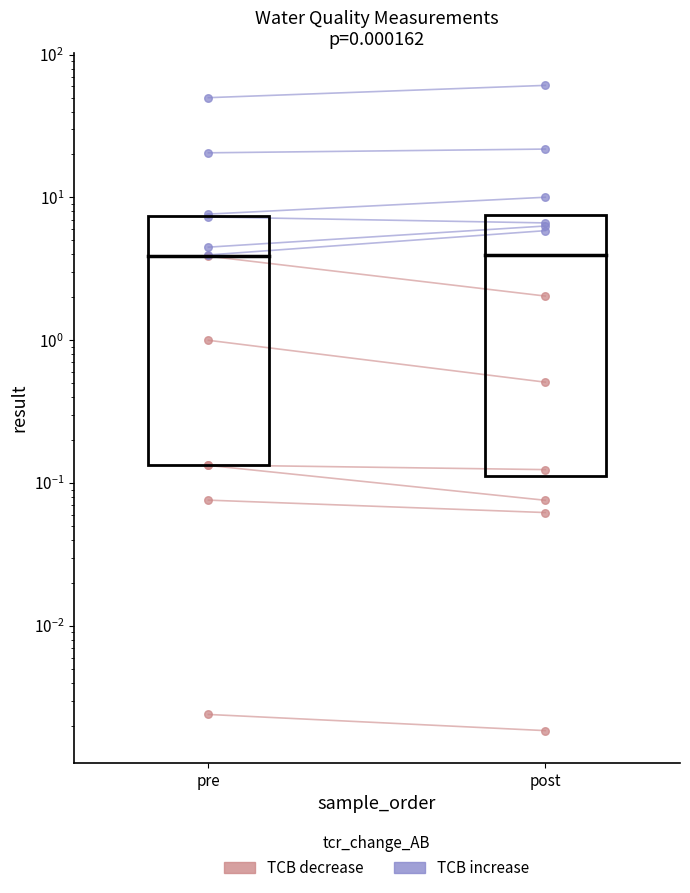

Which series has the largest Y range (max minus min)?

TCB increase